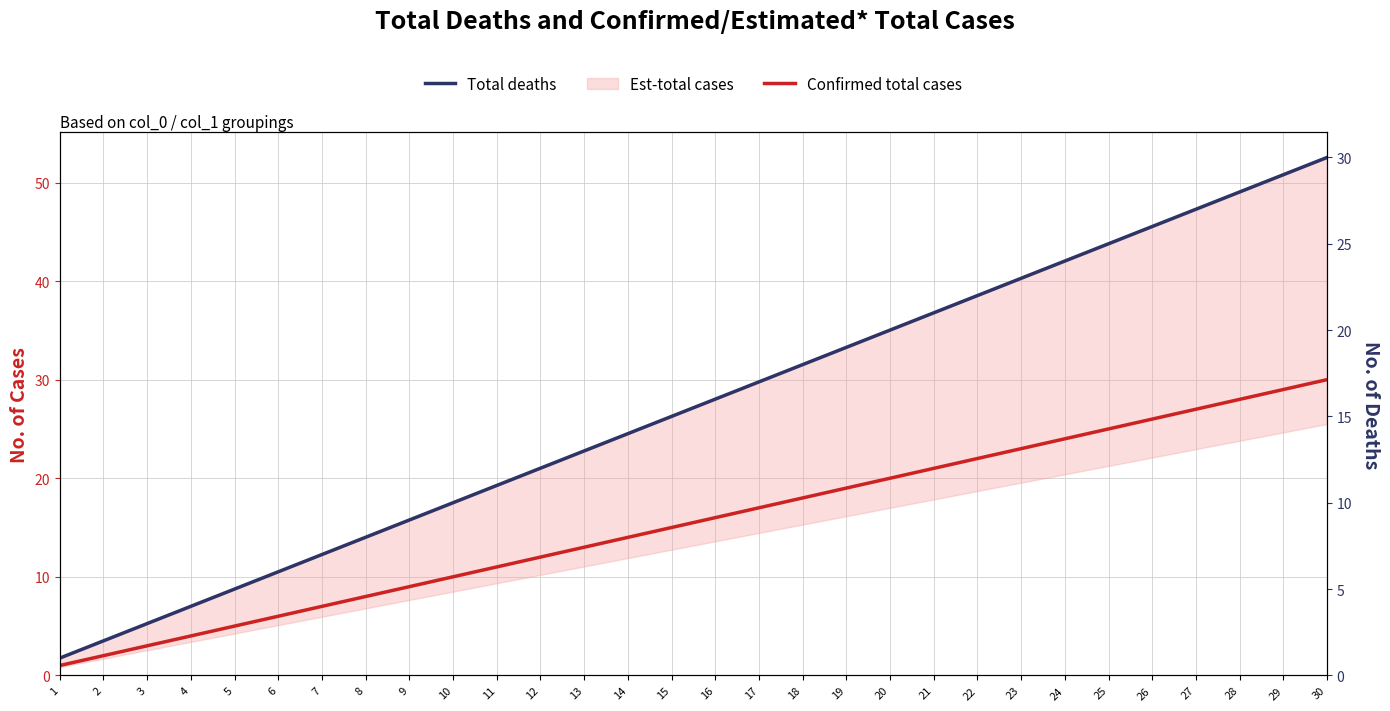

What is the total value across all series at 5?

10